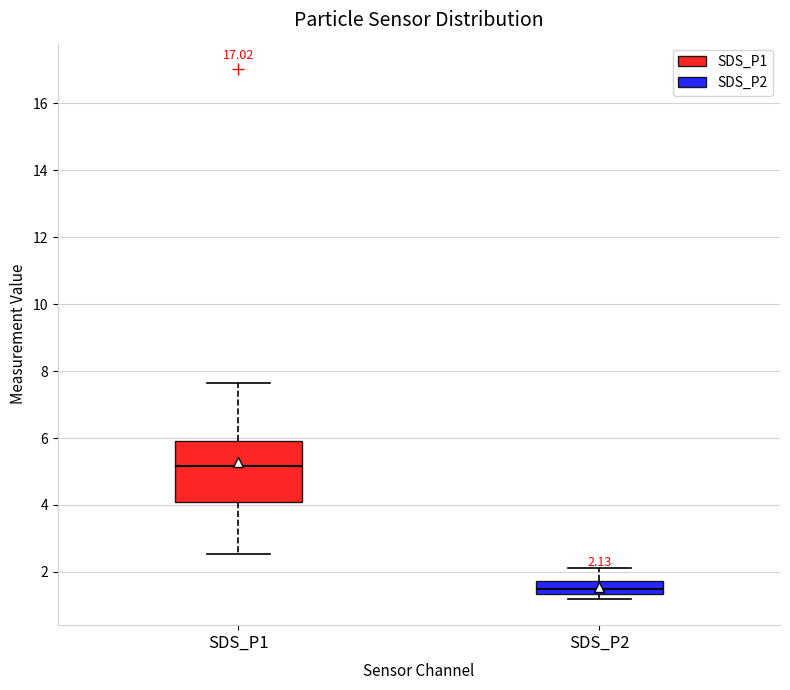

Comparing the boxes themselves (not the whiskers), which one is the tallest?

SDS_P1